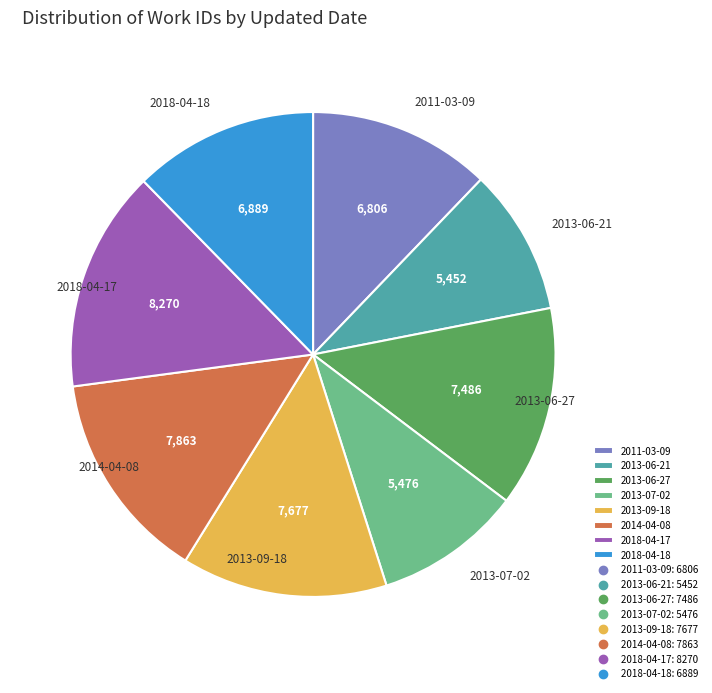

Is there any slice that represents more than half of the pie?

No